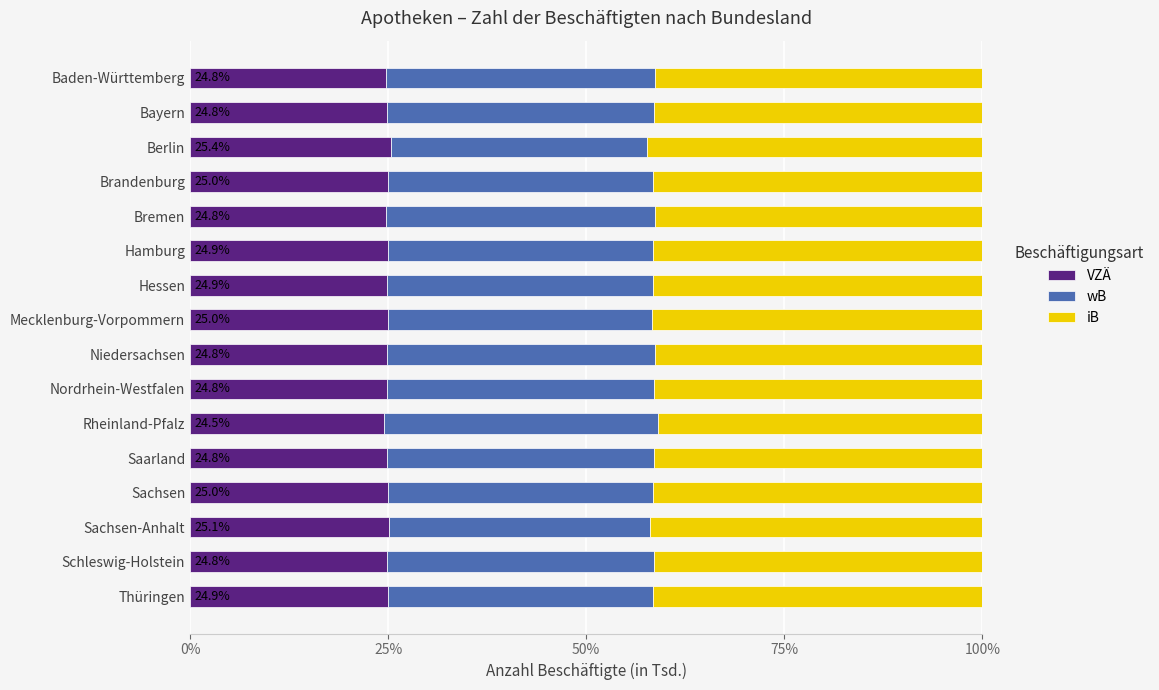

What is the average value of the VZÄ series?

24.9